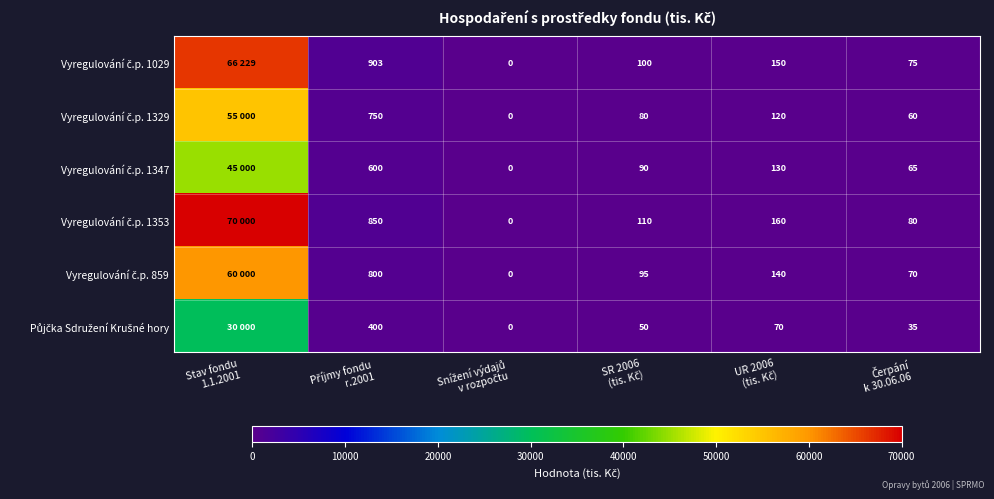

At UR 2006 (tis. Kč), list the series in order from largest to smallest.

Vyregulování č.p. 1353, Vyregulování č.p. 1029, Vyregulování č.p. 859, Vyregulování č.p. 1347, Vyregulování č.p. 1329, Půjčka Sdružení Krušné hory